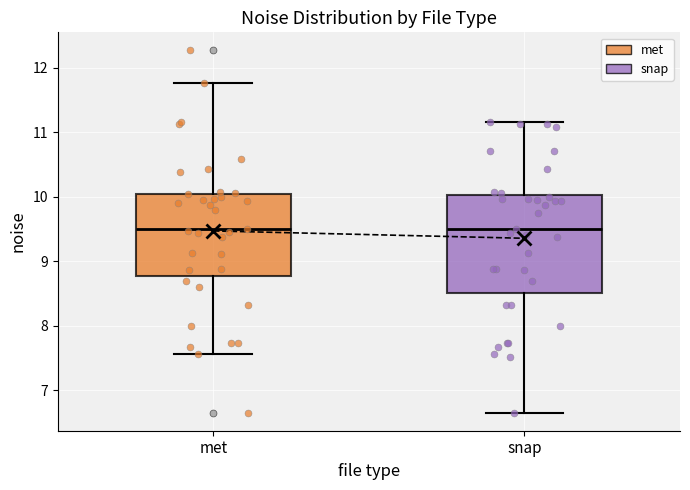

Reading left to right, read every box against the y-axis: the position of its median line, the range the box covers, and the ends of its whiskers. The values are not printed on the chart, so give them approximately, as read against the axis.

met: median 9.5, box 8.8 to 10.0, whiskers 7.6 to 11.8
snap: median 9.5, box 8.5 to 10.0, whiskers 6.7 to 11.2